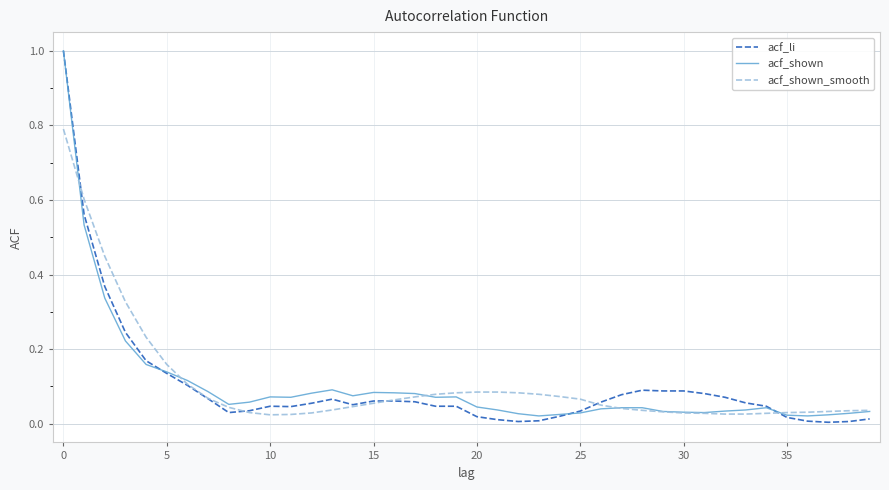

Which series has the largest range (max minus min)?

acf_li